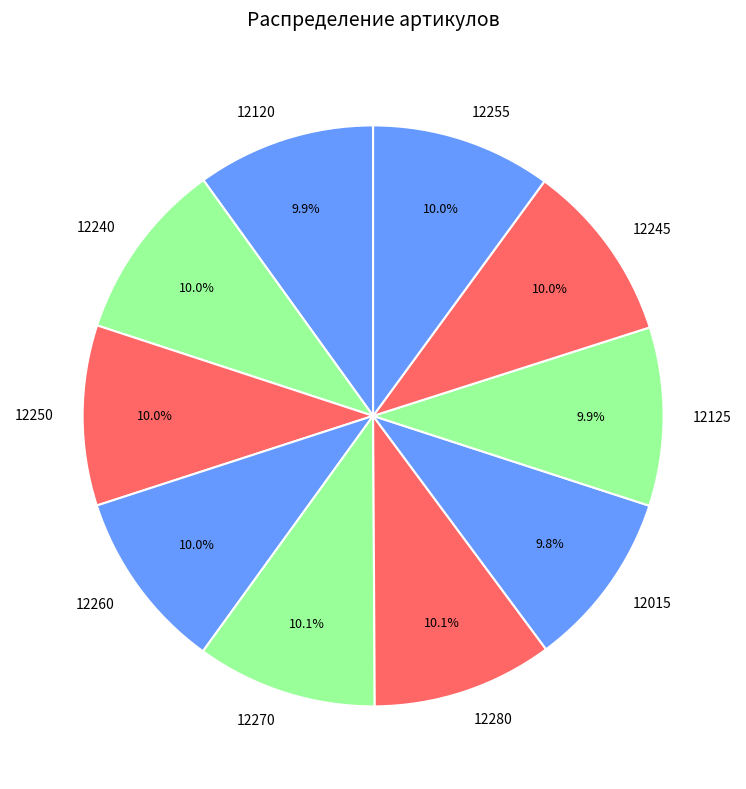

Approximately how many times larger is the value at 12260 compared to 12245?

1.0